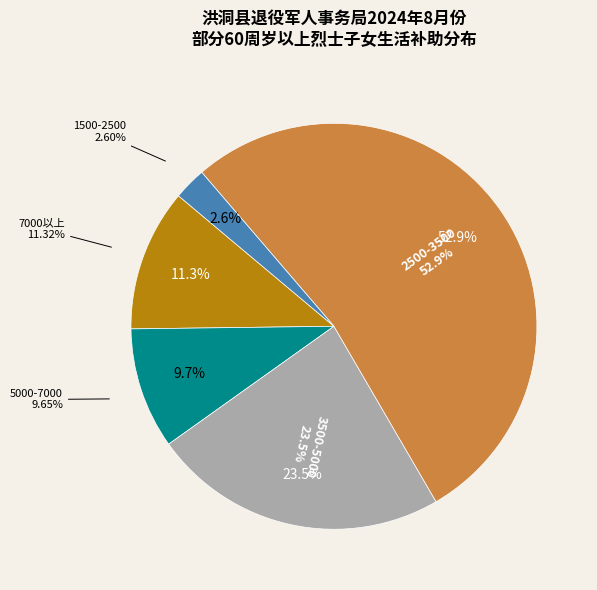

Is it true that 广胜寺镇 is 1% of the pie?

False